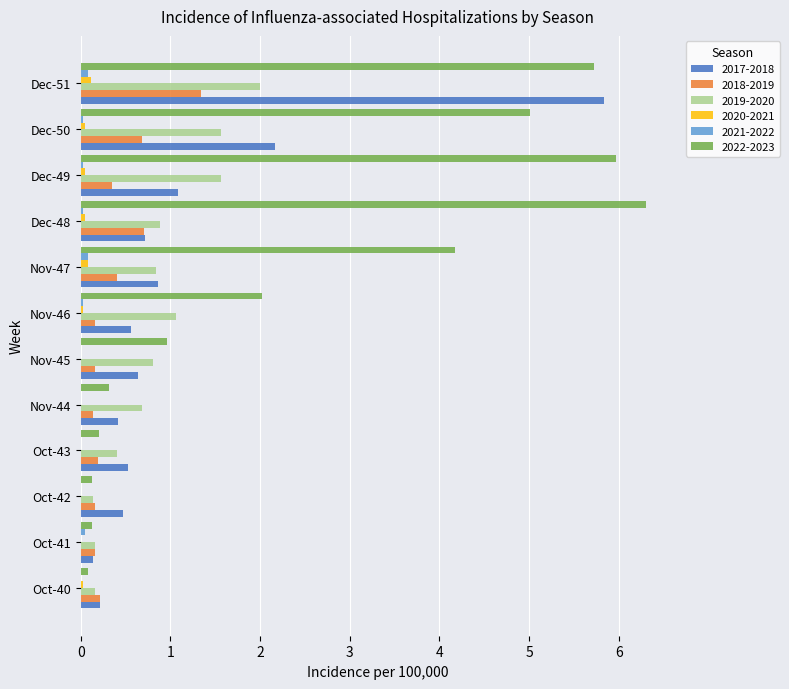

What is the sum of all 2022-2023 values?

31.1